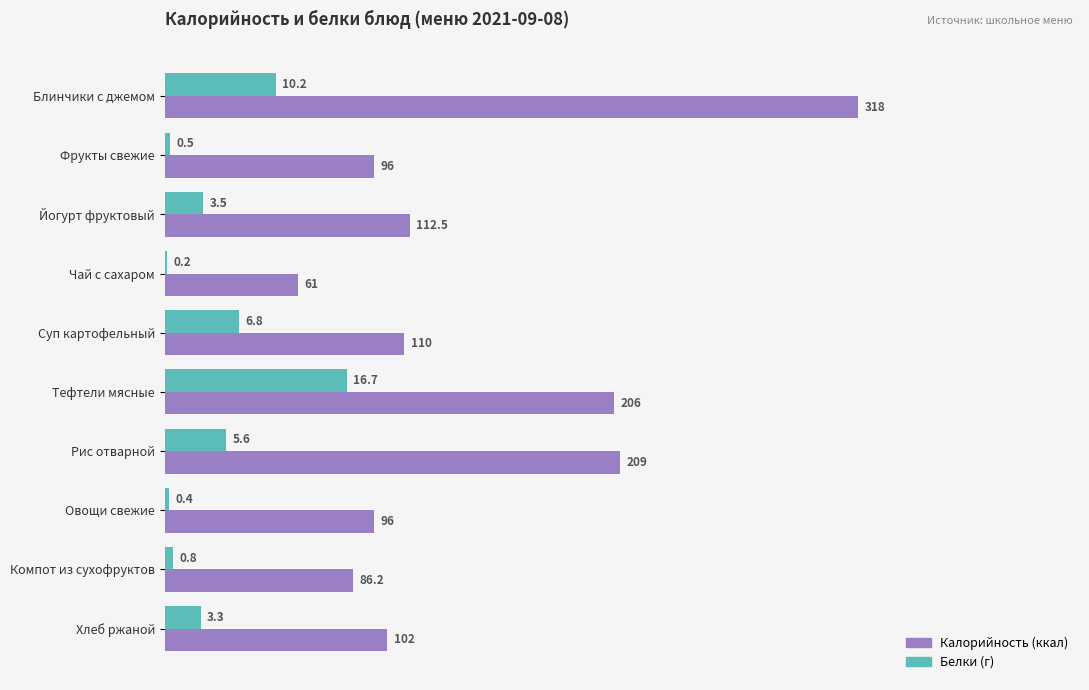

At which category does the chart reach its peak across all series?

Блинчики с джемом